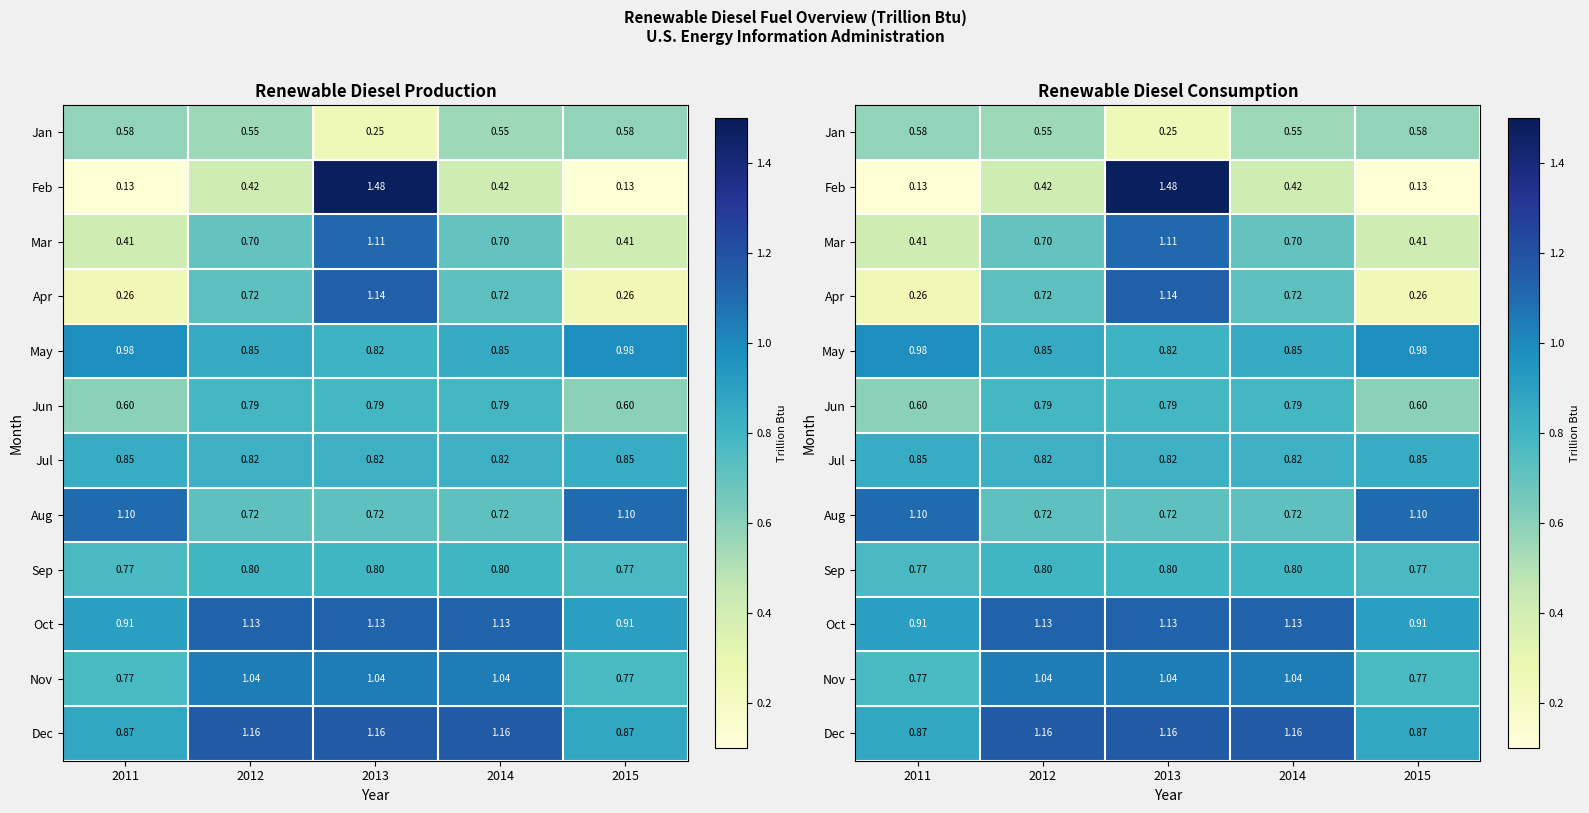

How many distinct data groups are displayed?

12